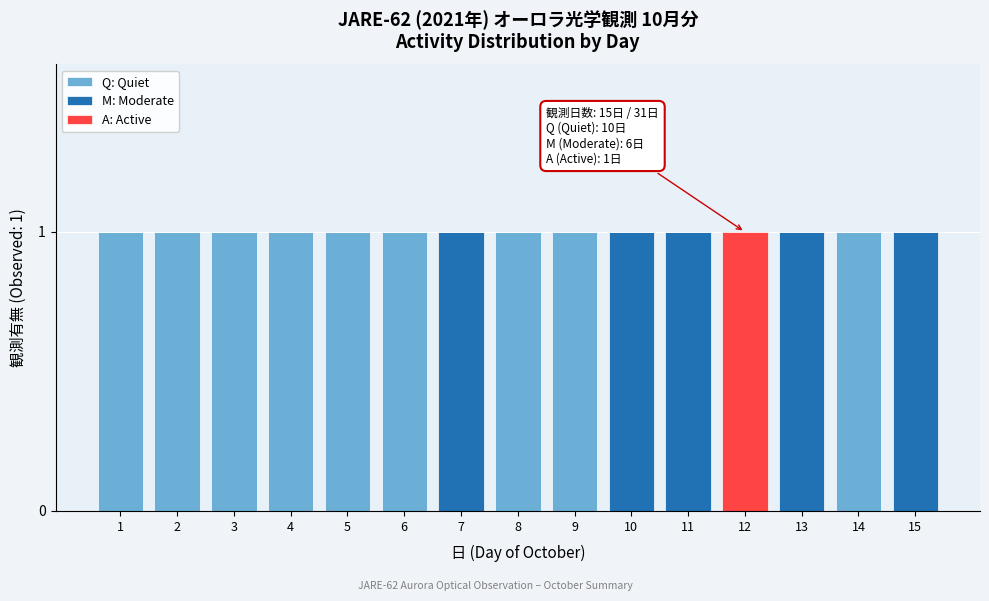

True or false: Q: Quiet has a value of 2 at 1.

False